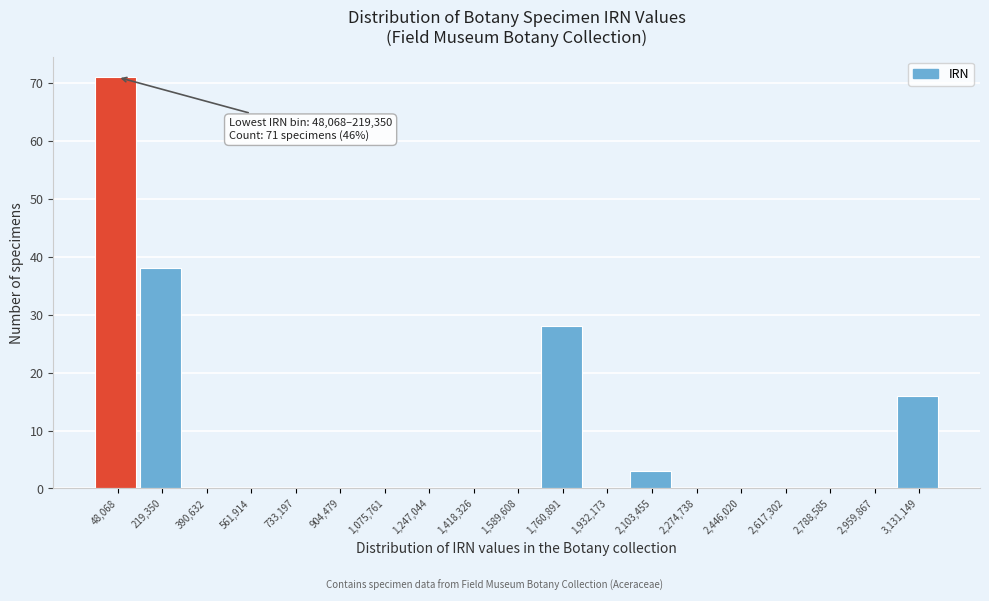

Reading left to right, transcribe all the data shown in this chart.

48,068=71	219,350=38	390,632=0	561,914=0	733,197=0	904,479=0	1,075,761=0	1,247,044=0	1,418,326=0	1,589,608=0	1,760,891=28	1,932,173=0	2,103,455=3	2,274,738=0	2,446,020=0	2,617,302=0	2,788,585=0	2,959,867=0	3,131,149=16